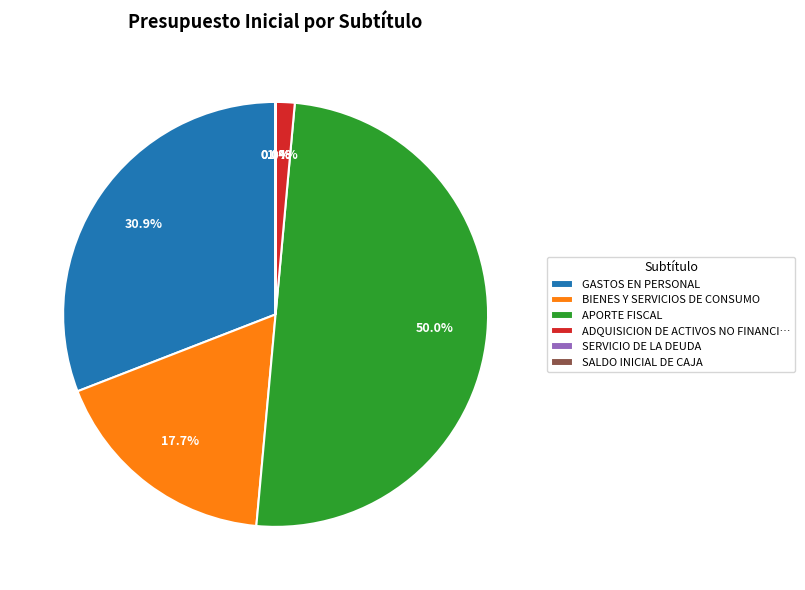

Between APORTE FISCAL and BIENES Y SERVICIOS DE CONSUMO, which is larger?

APORTE FISCAL